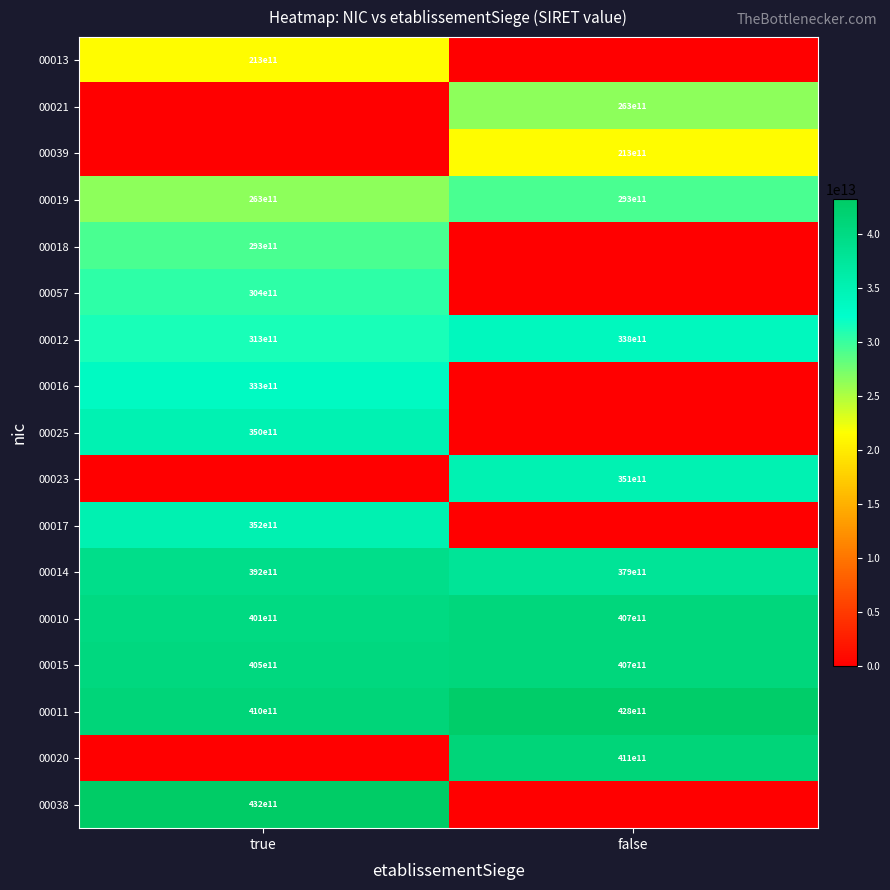

At which label is 00014 closest to 38550000000000?

true